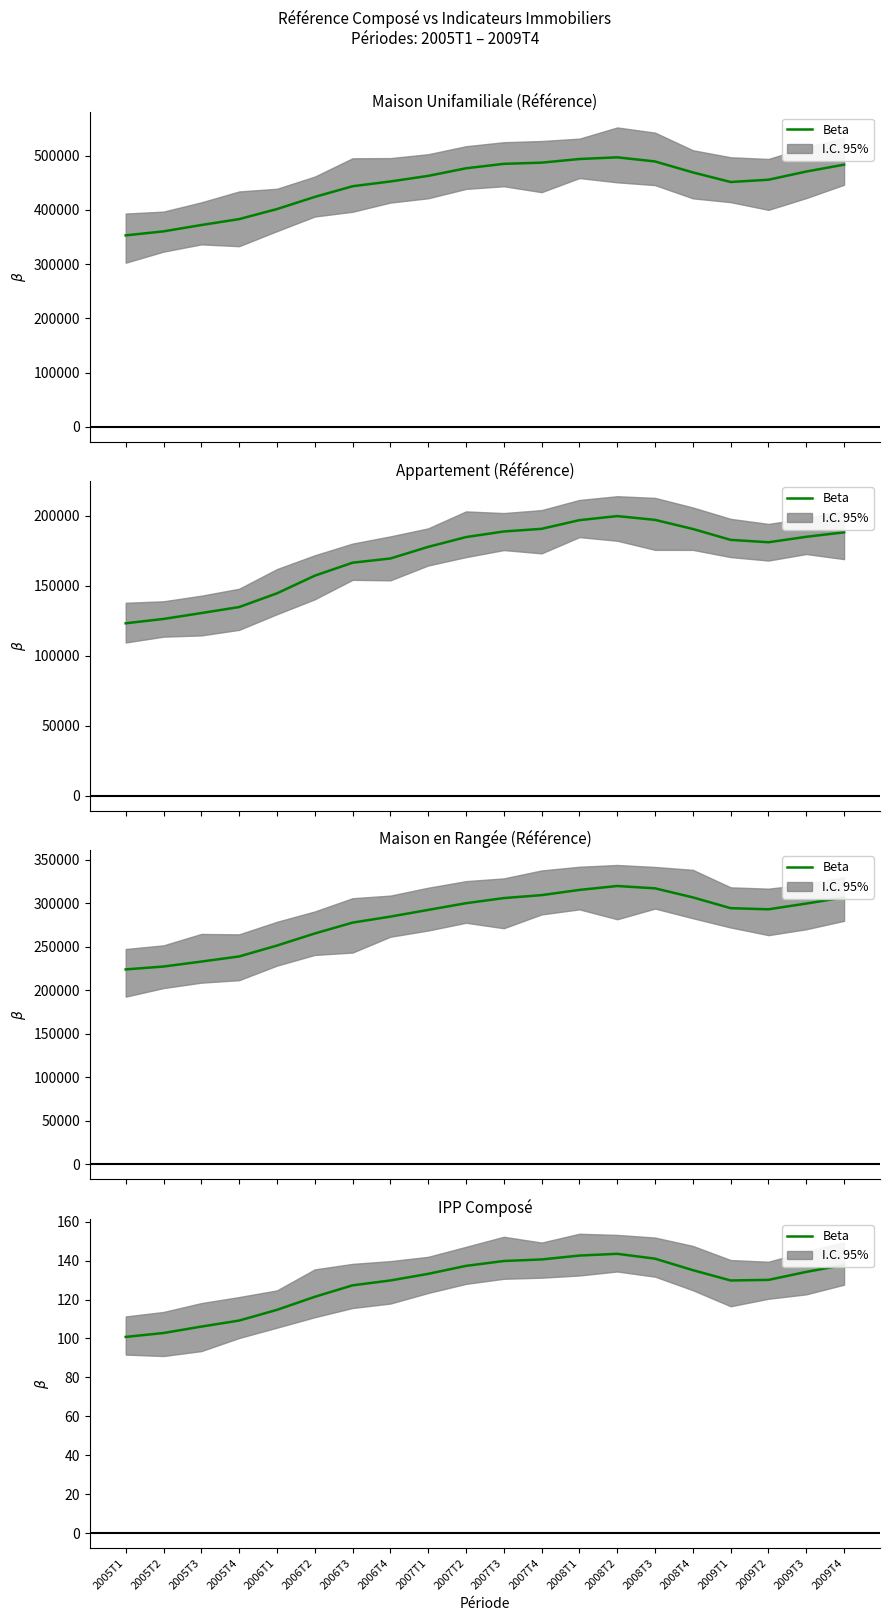

List the labels in order of value, largest first.

2008T2, 2008T1, 2008T3, 2007T4, 2007T3, 2009T4, 2007T2, 2008T4, 2009T3, 2007T1, 2009T2, 2006T4, 2009T1, 2006T3, 2006T2, 2006T1, 2005T4, 2005T3, 2005T2, 2005T1